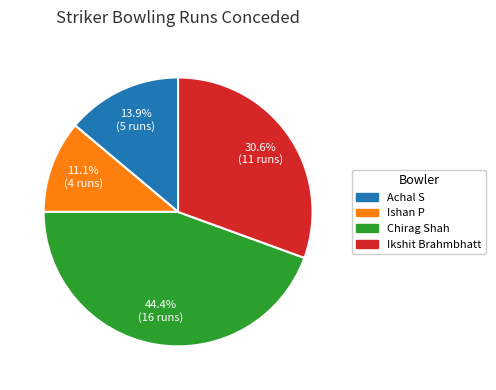

To the nearest percent, what portion does Ishan P represent?

11%